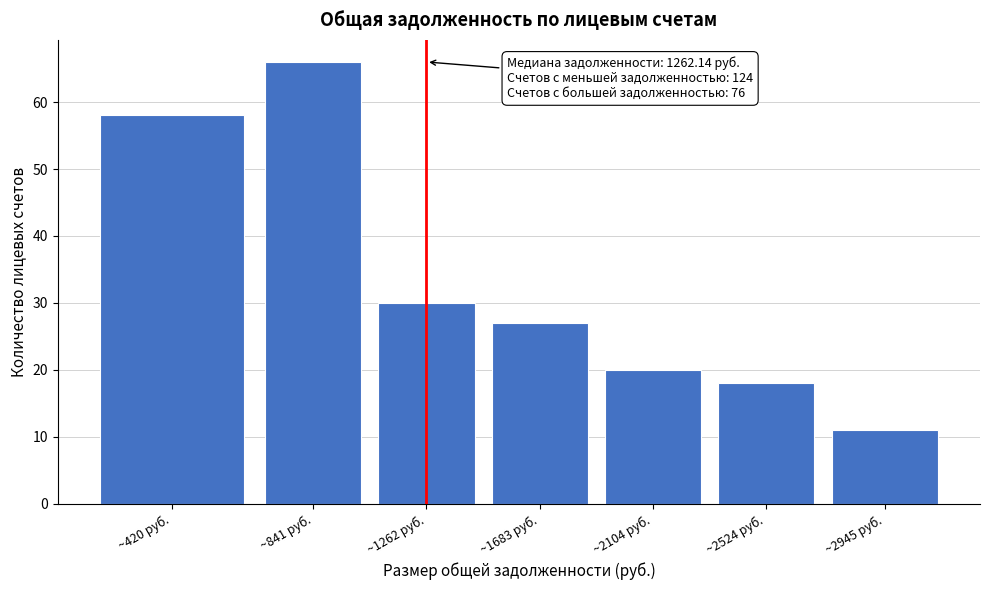

Reading left to right, extract all data points from this chart.

~420 руб.=58	~841 руб.=66	~1262 руб.=30	~1683 руб.=27	~2104 руб.=20	~2524 руб.=18	~2945 руб.=11